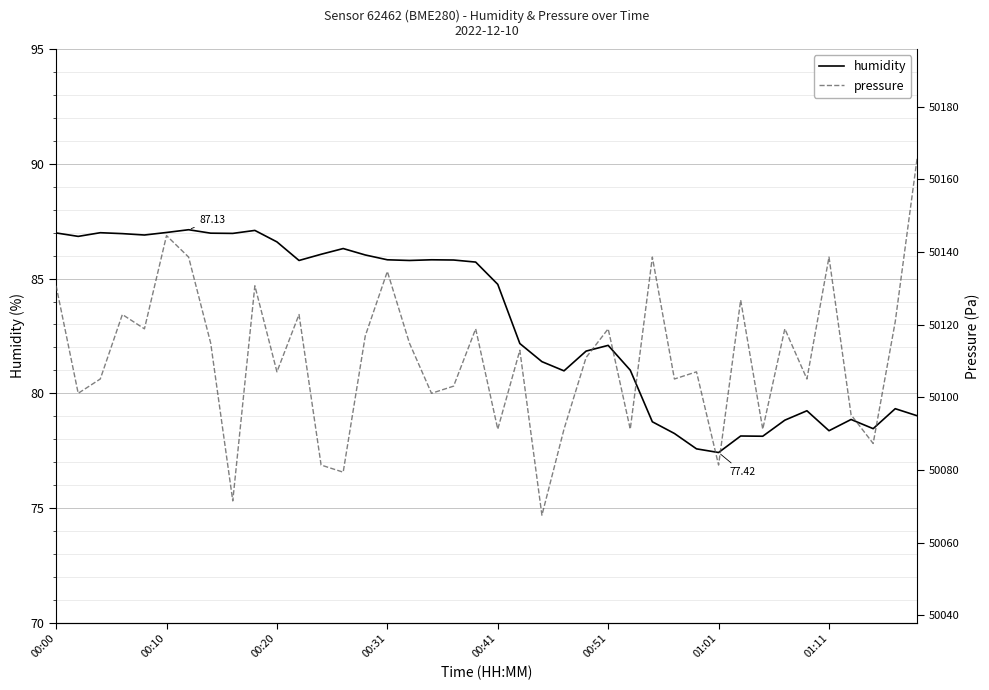

What is the total value across all series at 39?

50245.2